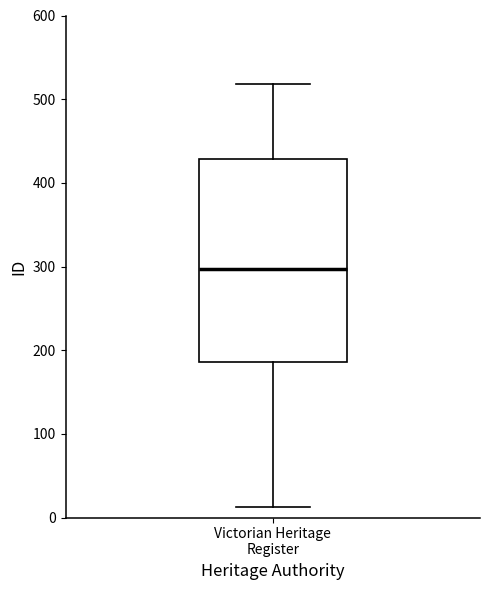

Read this box plot against the y-axis: the position of the median line, the range covered by the box, and the ends of both whiskers. The values are not printed on the chart, so give them approximately, as read against the axis.

median 300, box 190 to 430, whiskers 10 to 520